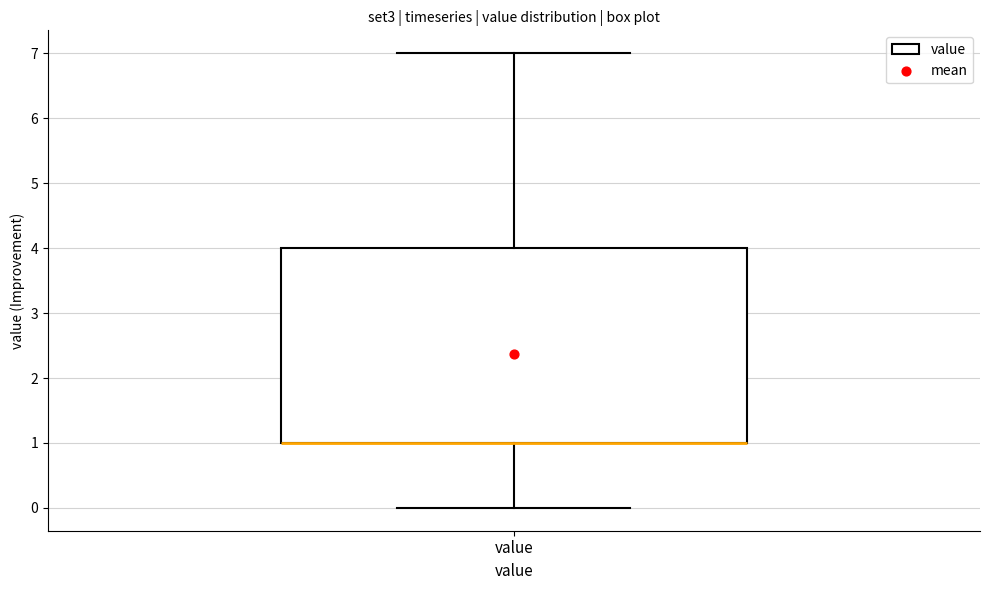

Read this box plot against the y-axis: the position of the median line, the range covered by the box, and the ends of both whiskers. The values are not printed on the chart, so give them approximately, as read against the axis.

median 1 (drawn on the box's lower edge), box 1 to 4, whiskers 0 to 7